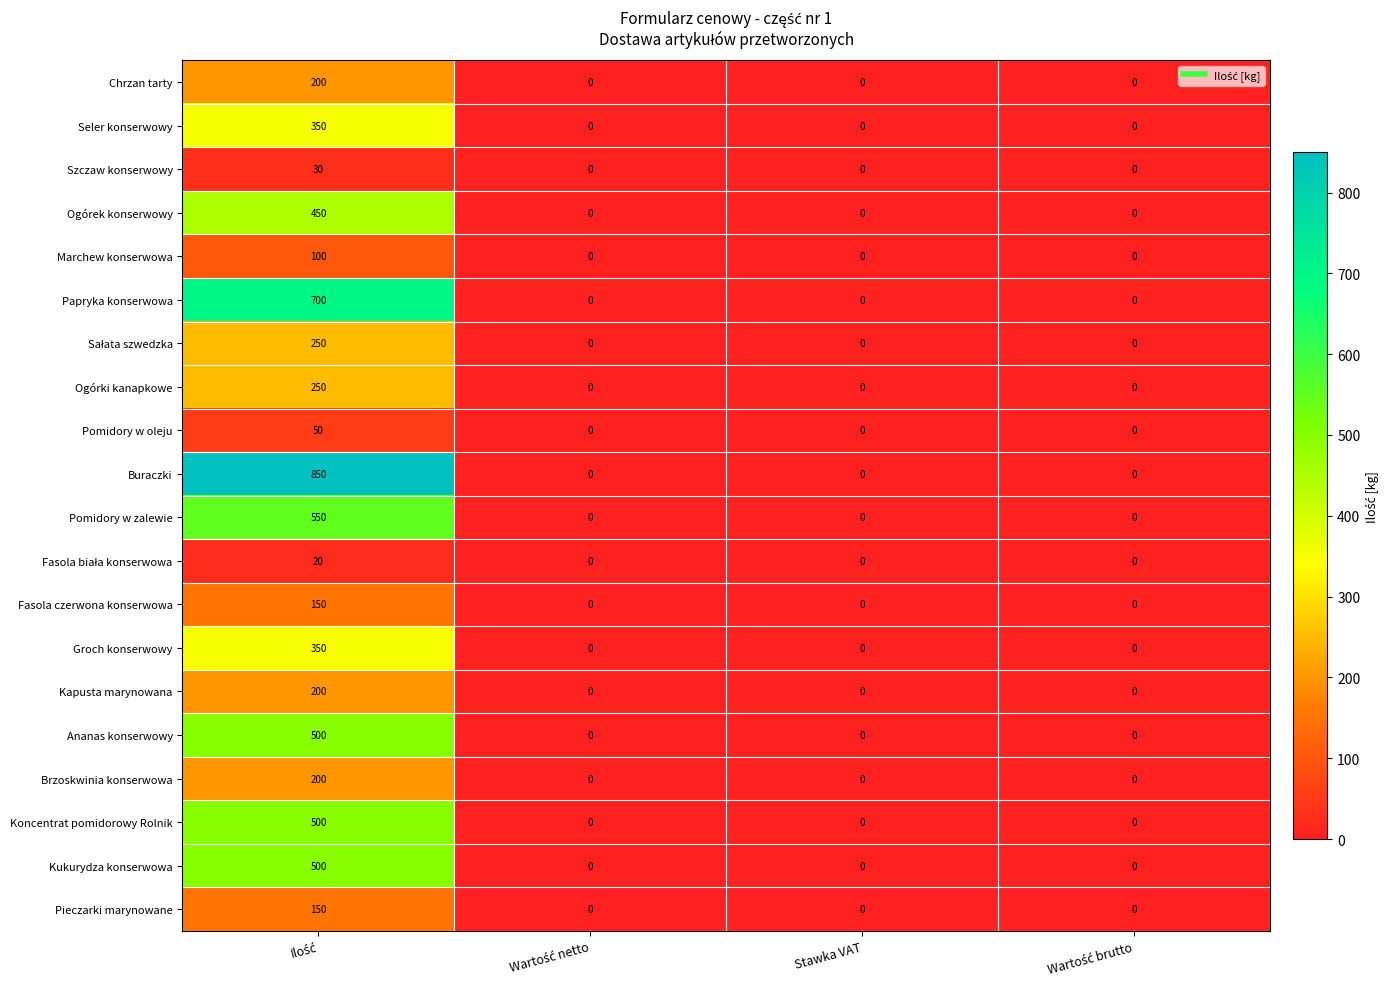

What is the average value of the Szczaw konserwowy series?

8